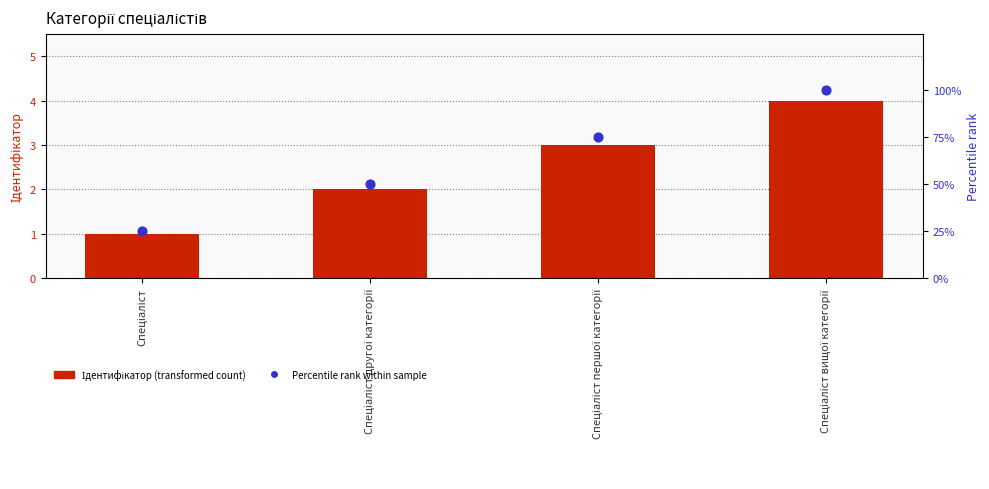

Is the value of Percentile rank within sample at Спеціаліст greater than the value of Ідентифікатор at Спеціаліст вищої категорії?

Yes